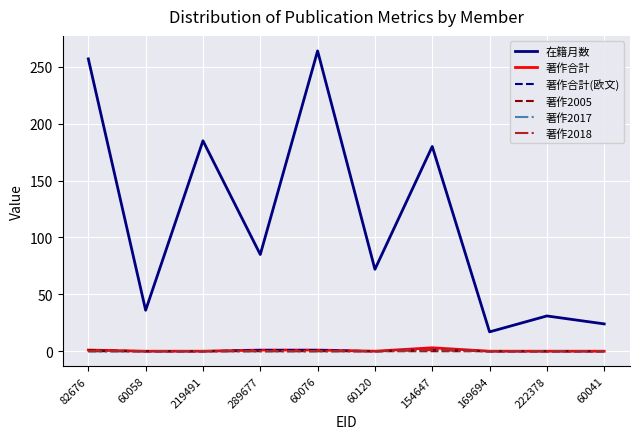

How many interior local peaks does the 著作合計 series have?

1